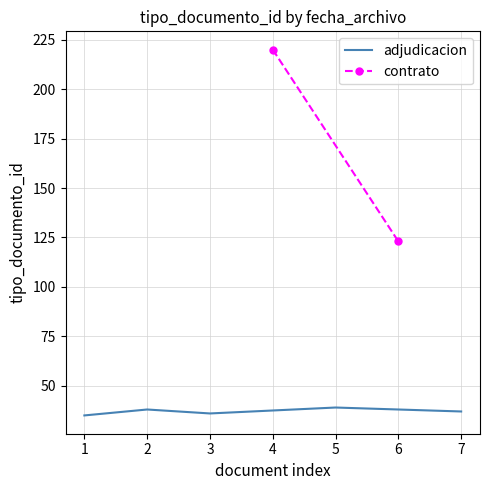

What is the highest value of the adjudicacion series?

39